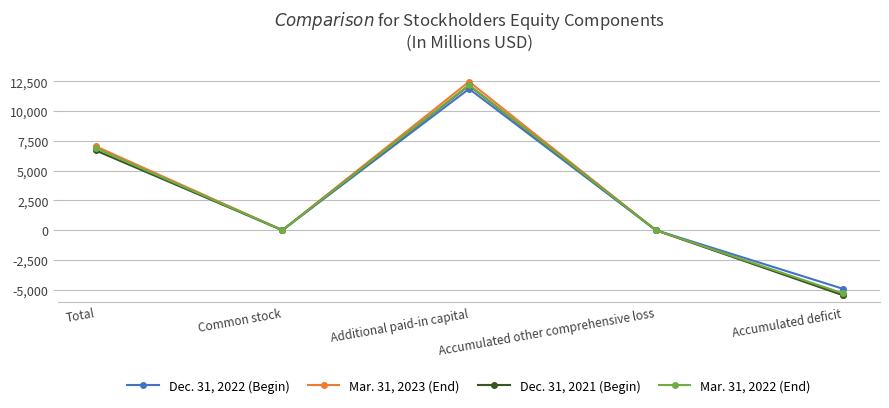

How many interior local valleys does the Mar. 31, 2023 (End) series have?

1